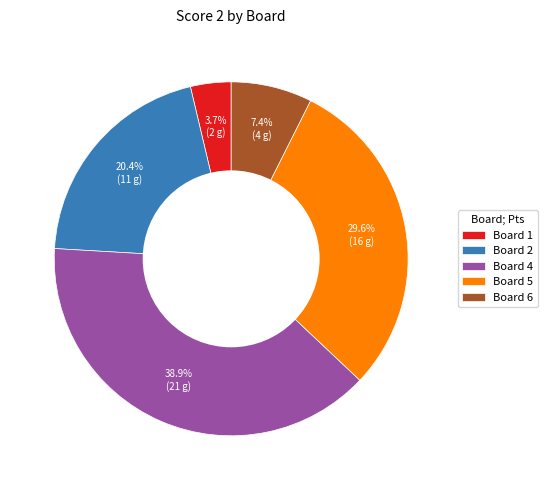

Is there any slice that represents more than half of the pie?

No